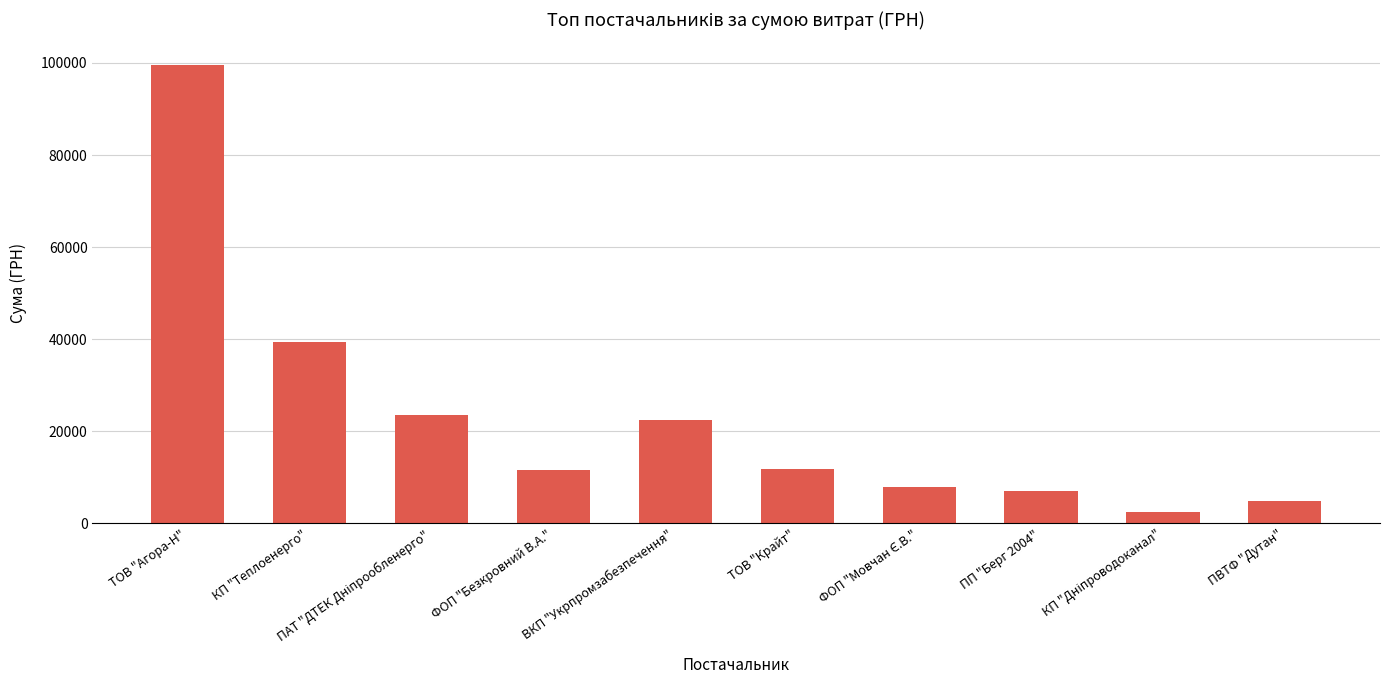

The chart shows a value of 39389.0 at КП "Теплоенерго". True or false?

True